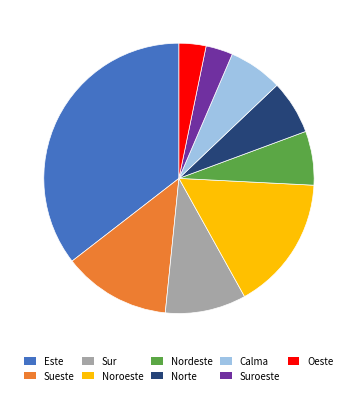

Does Oeste represent more than half of the total?

No